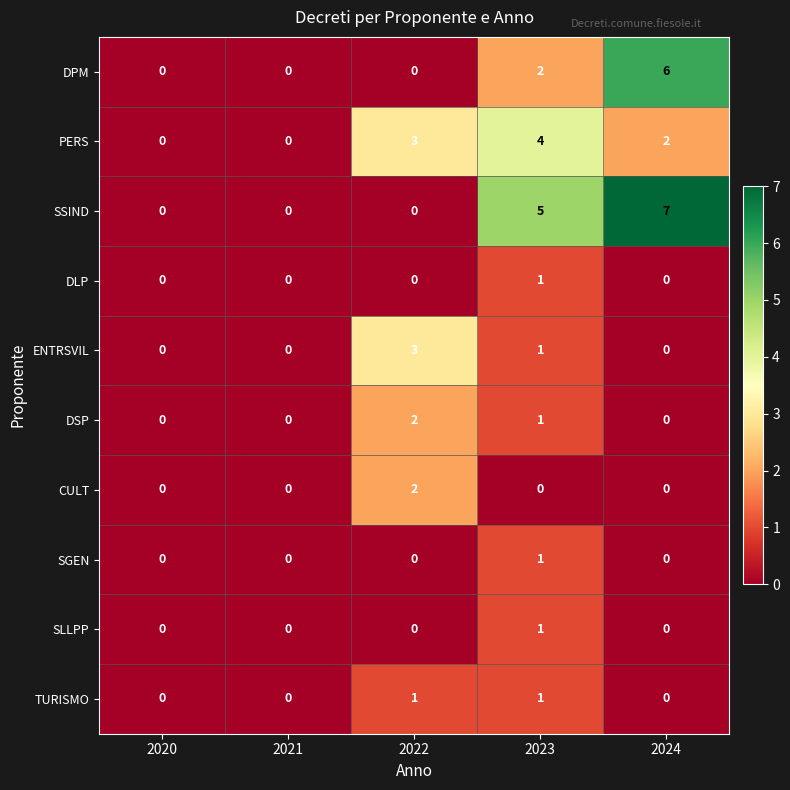

What is the sum of the SSIND values at 2021 and 2024?

7